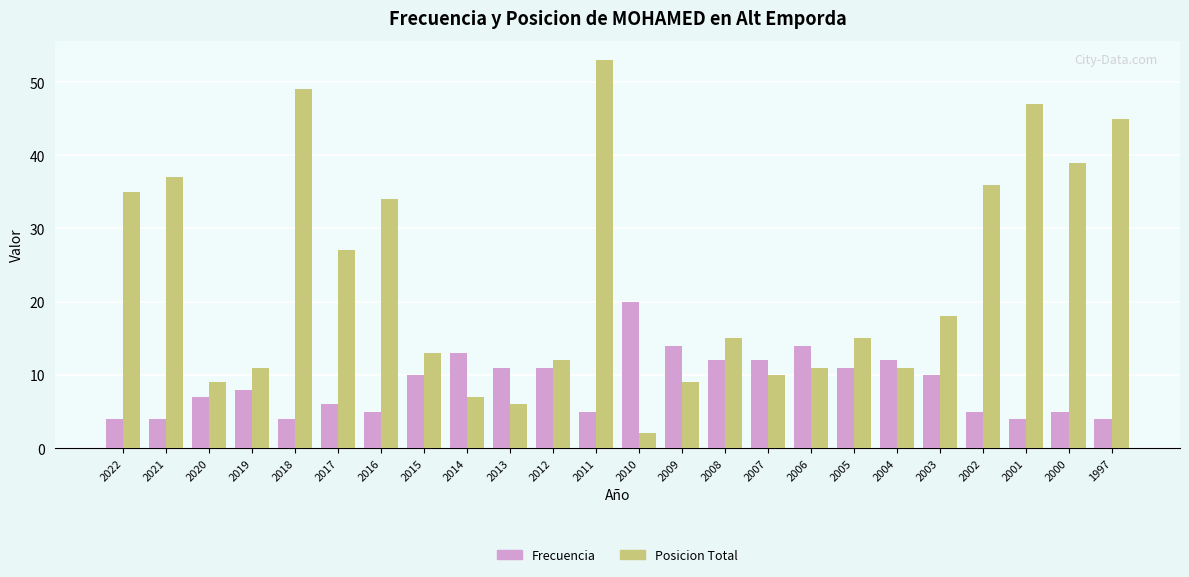

Rank the series by their average value, from highest to lowest.

Posicion Total, Frecuencia